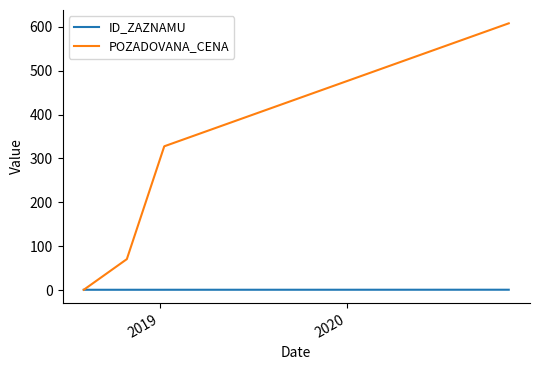

At how many categories does at least one series exceed 523?

1